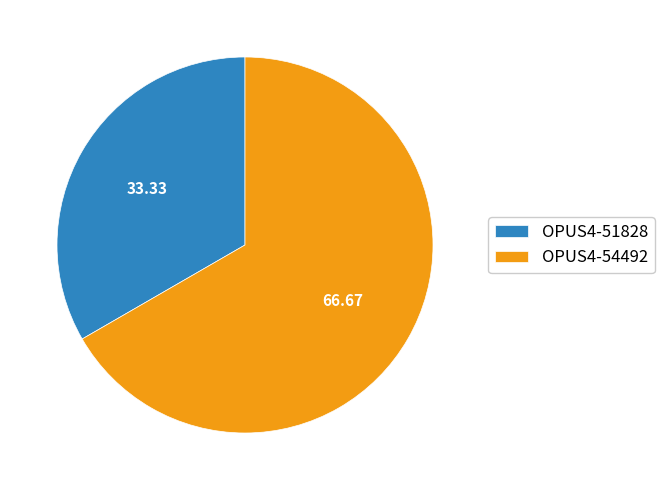

How many segments does this pie chart have?

2